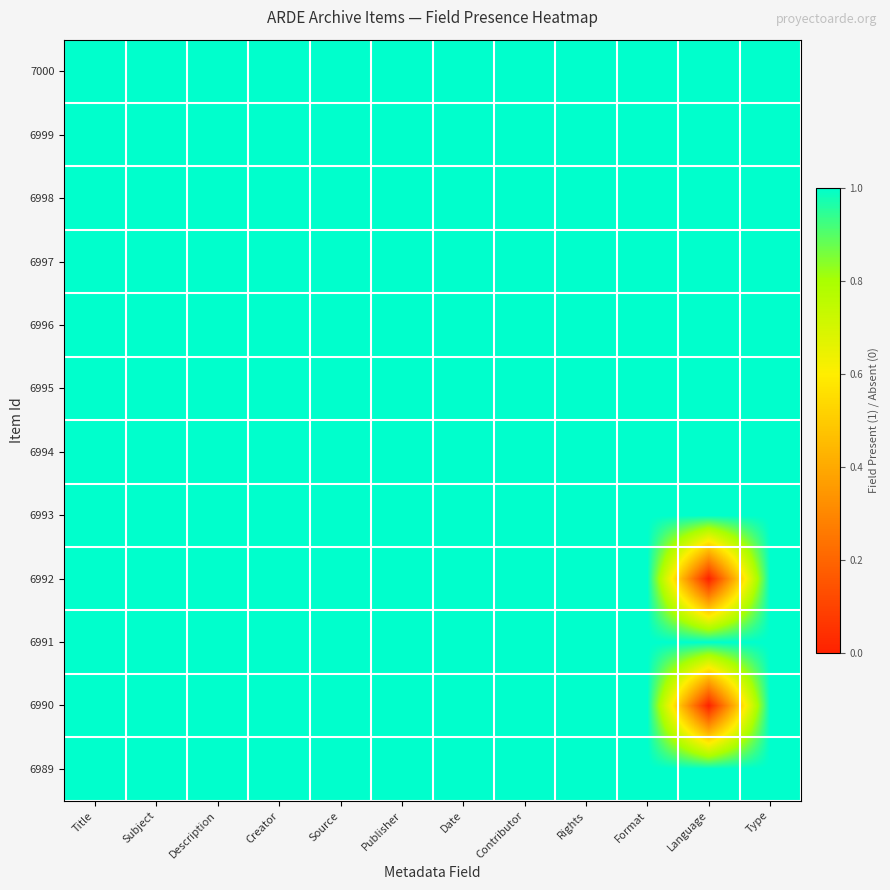

Reading left to right, extract all data points from this chart.

7000: Title=1	Subject=1	Description=1	Creator=1	Source=1	Publisher=1	Date=1	Contributor=1	Rights=1	Format=1	Language=1	Type=1
6999: Title=1	Subject=1	Description=1	Creator=1	Source=1	Publisher=1	Date=1	Contributor=1	Rights=1	Format=1	Language=1	Type=1
6998: Title=1	Subject=1	Description=1	Creator=1	Source=1	Publisher=1	Date=1	Contributor=1	Rights=1	Format=1	Language=1	Type=1
6997: Title=1	Subject=1	Description=1	Creator=1	Source=1	Publisher=1	Date=1	Contributor=1	Rights=1	Format=1	Language=1	Type=1
6996: Title=1	Subject=1	Description=1	Creator=1	Source=1	Publisher=1	Date=1	Contributor=1	Rights=1	Format=1	Language=1	Type=1
6995: Title=1	Subject=1	Description=1	Creator=1	Source=1	Publisher=1	Date=1	Contributor=1	Rights=1	Format=1	Language=1	Type=1
6994: Title=1	Subject=1	Description=1	Creator=1	Source=1	Publisher=1	Date=1	Contributor=1	Rights=1	Format=1	Language=1	Type=1
6993: Title=1	Subject=1	Description=1	Creator=1	Source=1	Publisher=1	Date=1	Contributor=1	Rights=1	Format=1	Language=1	Type=1
6992: Title=1	Subject=1	Description=1	Creator=1	Source=1	Publisher=1	Date=1	Contributor=1	Rights=1	Format=1	Language=0	Type=1
6991: Title=1	Subject=1	Description=1	Creator=1	Source=1	Publisher=1	Date=1	Contributor=1	Rights=1	Format=1	Language=1	Type=1
6990: Title=1	Subject=1	Description=1	Creator=1	Source=1	Publisher=1	Date=1	Contributor=1	Rights=1	Format=1	Language=0	Type=1
6989: Title=1	Subject=1	Description=1	Creator=1	Source=1	Publisher=1	Date=1	Contributor=1	Rights=1	Format=1	Language=1	Type=1